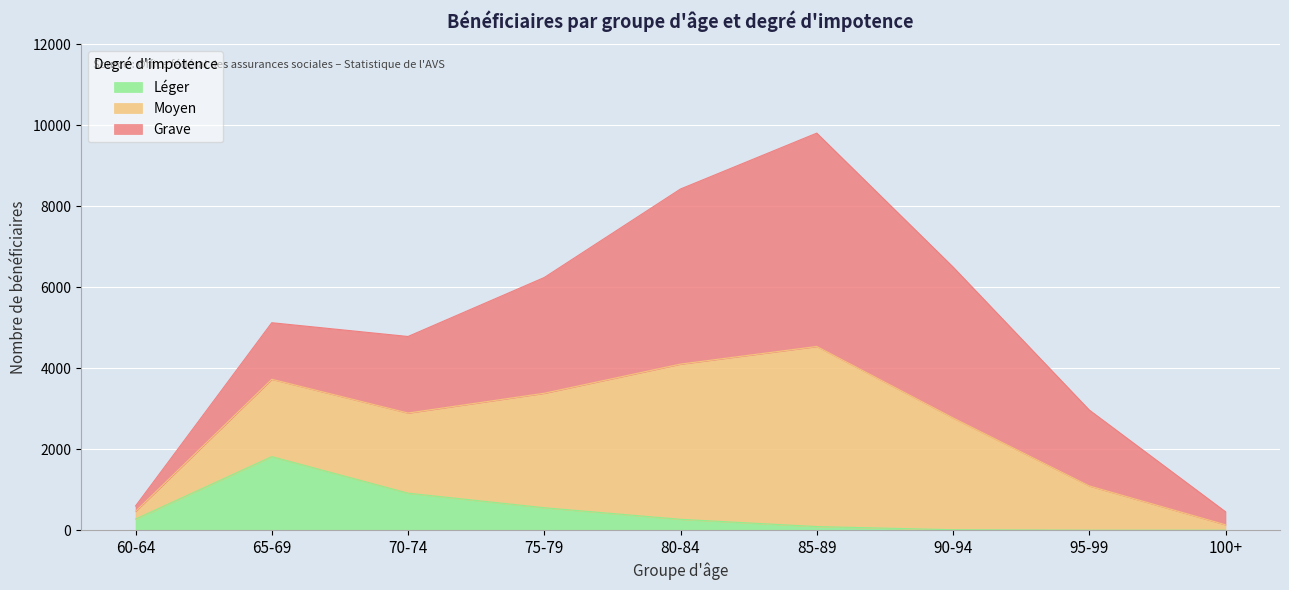

At which category does Moyen reach its first local peak?

65-69